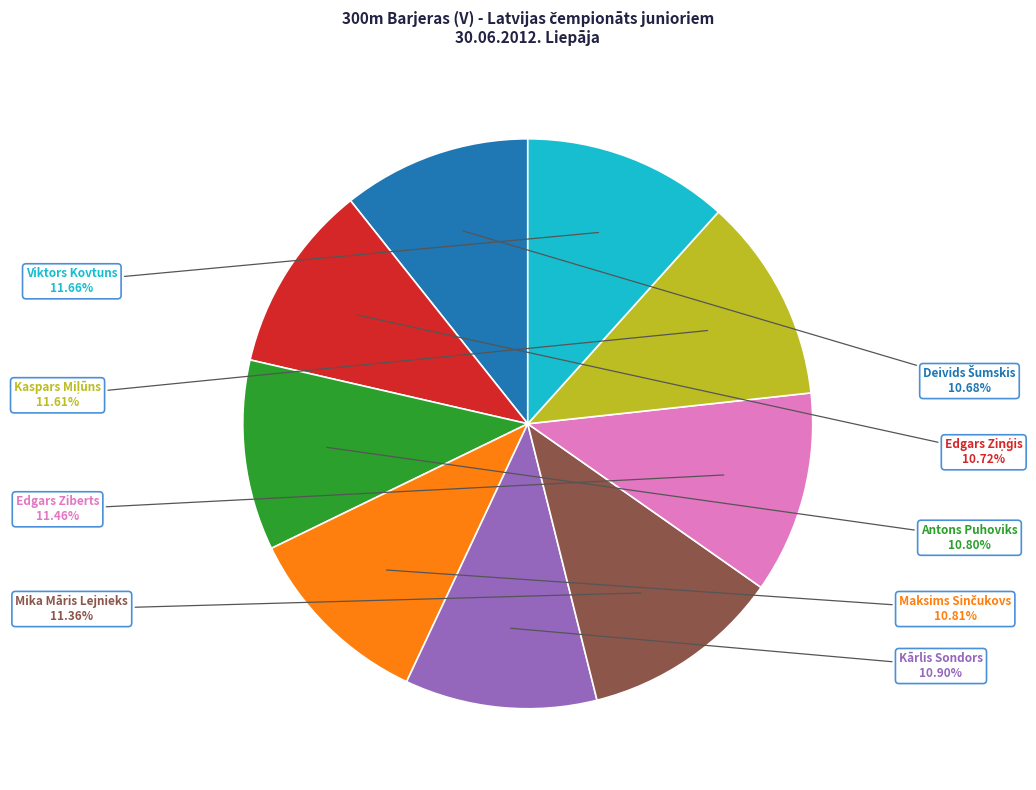

How many segments does this pie chart have?

9